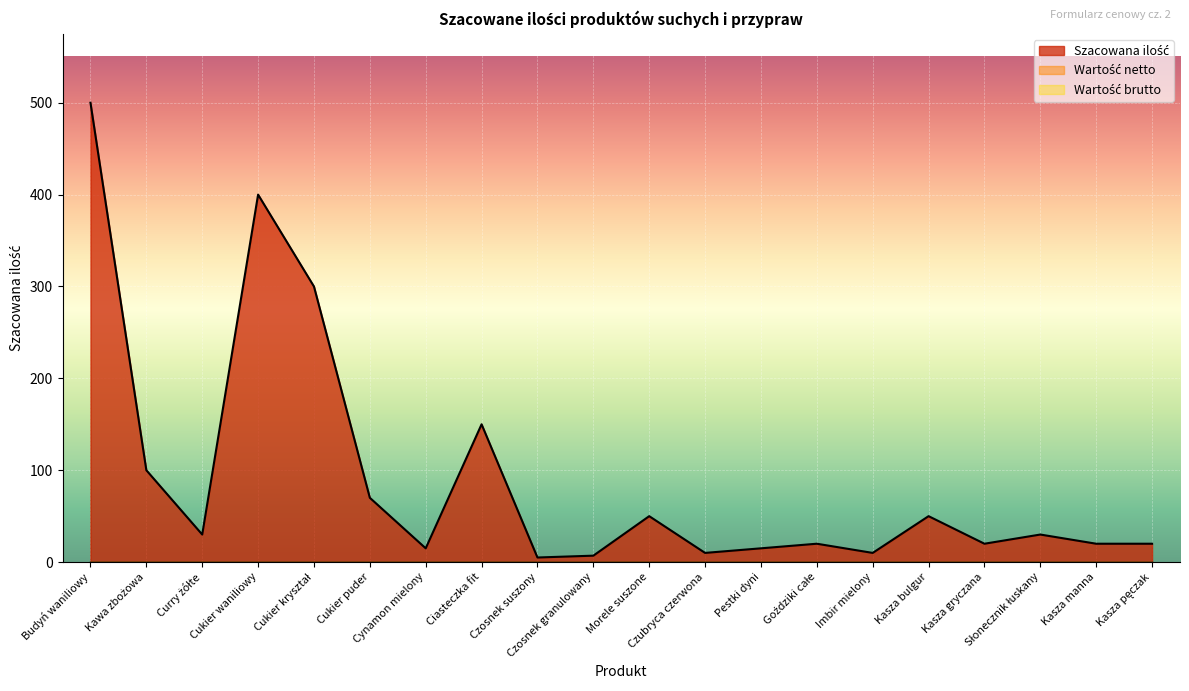

What are all the series names shown in the legend?

Szacowana ilość, Wartość netto, Wartość brutto